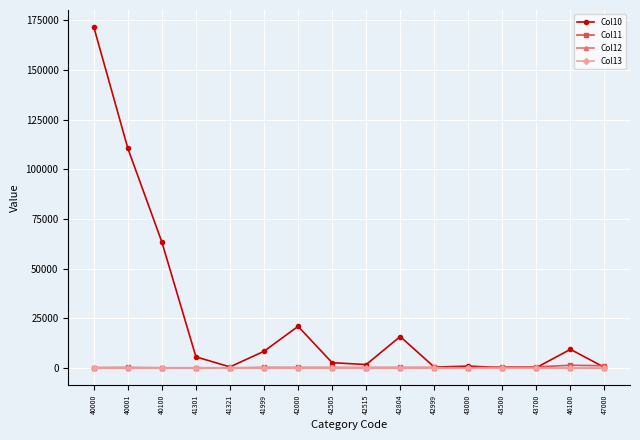

Between 40000 and 41321, which series saw the biggest shift?

Col10